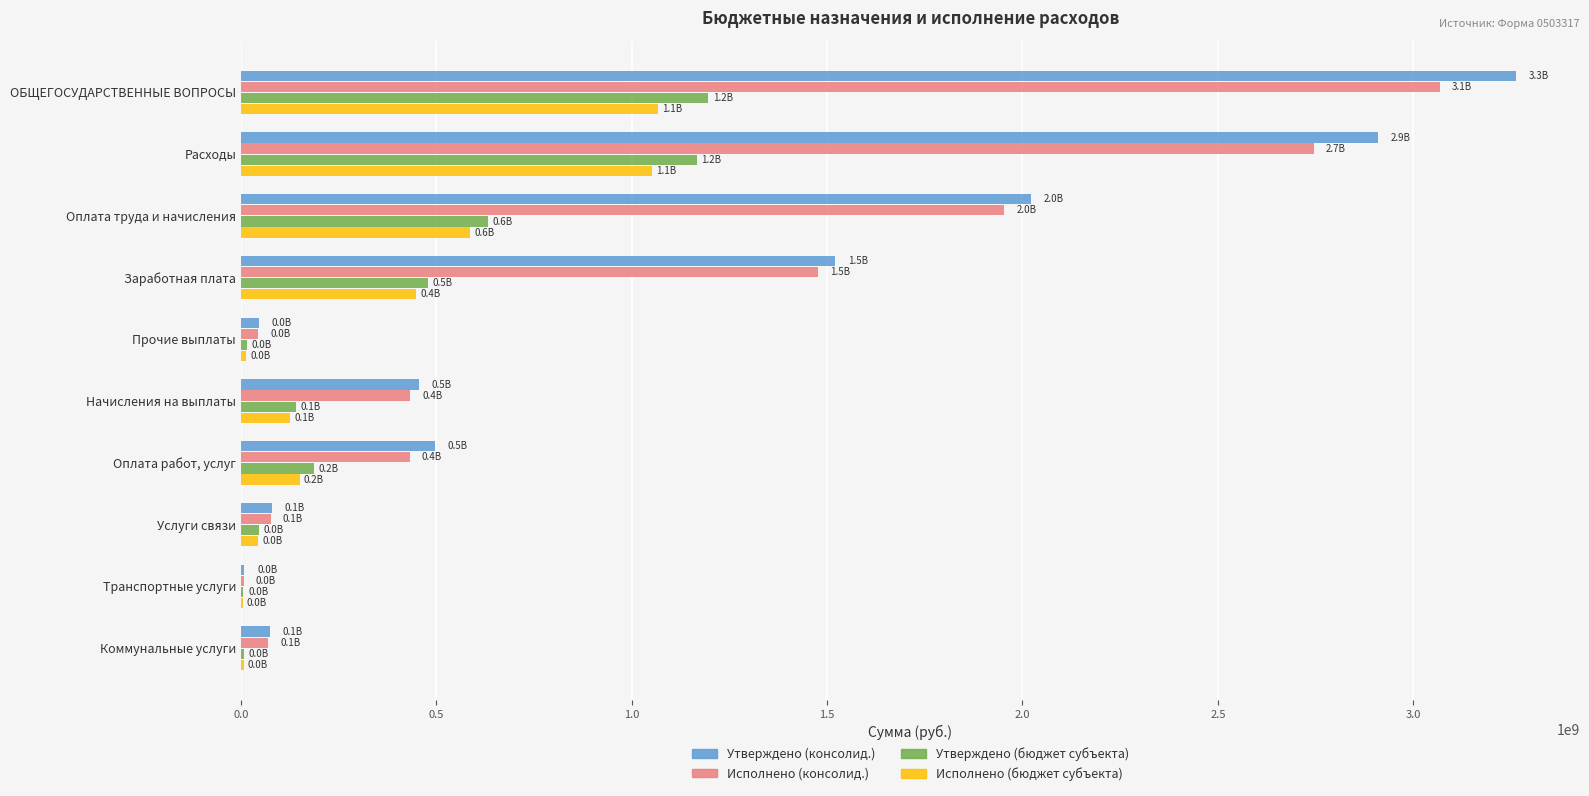

How many data points does each series have?

10